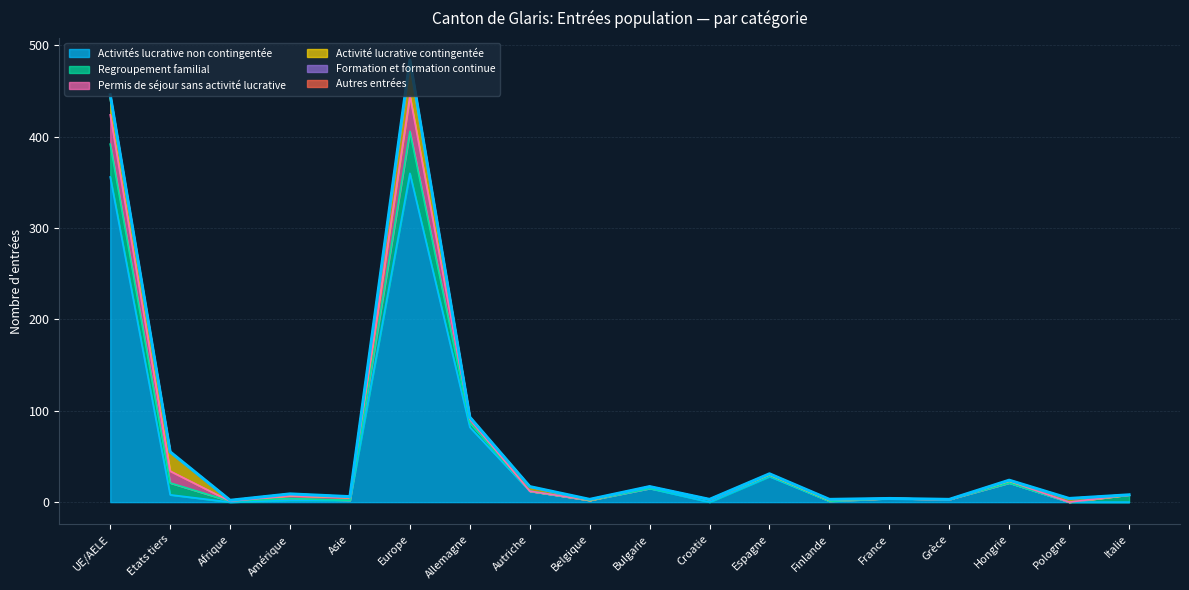

True or false: Autres entrées and Regroupement familial cross at least once.

False